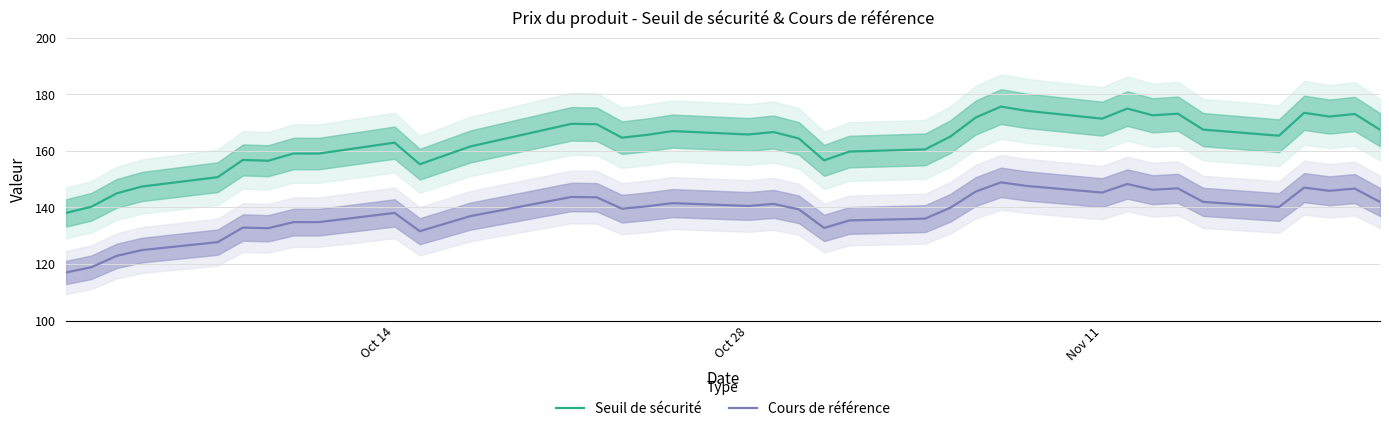

True or false: Cours de référence has more than 0 interior local peaks.

True